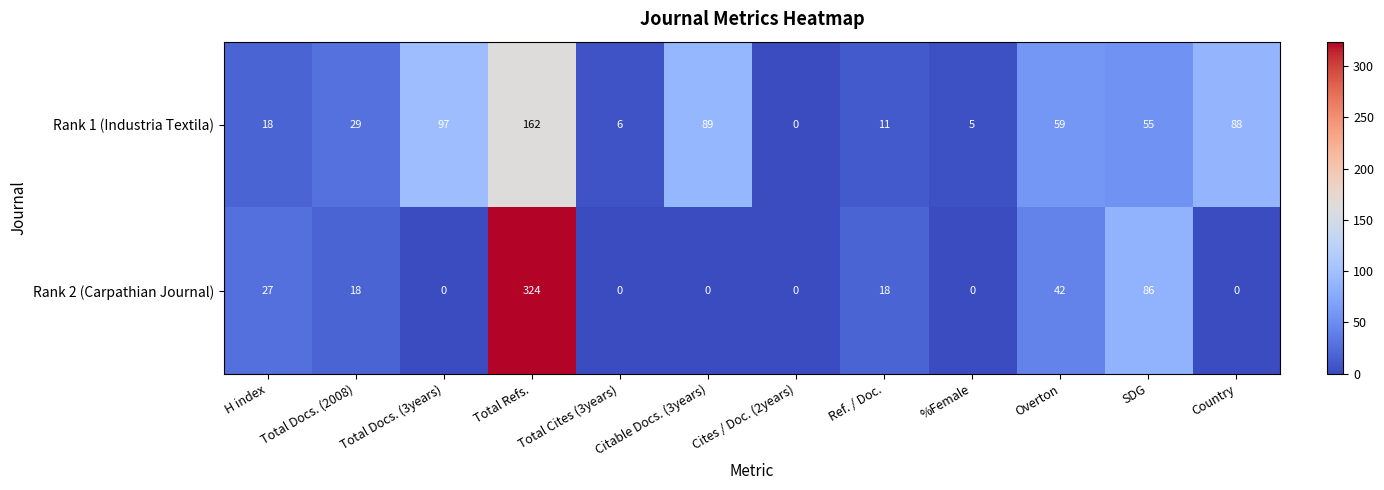

Which label corresponds to the largest value in the chart?

Total Refs.